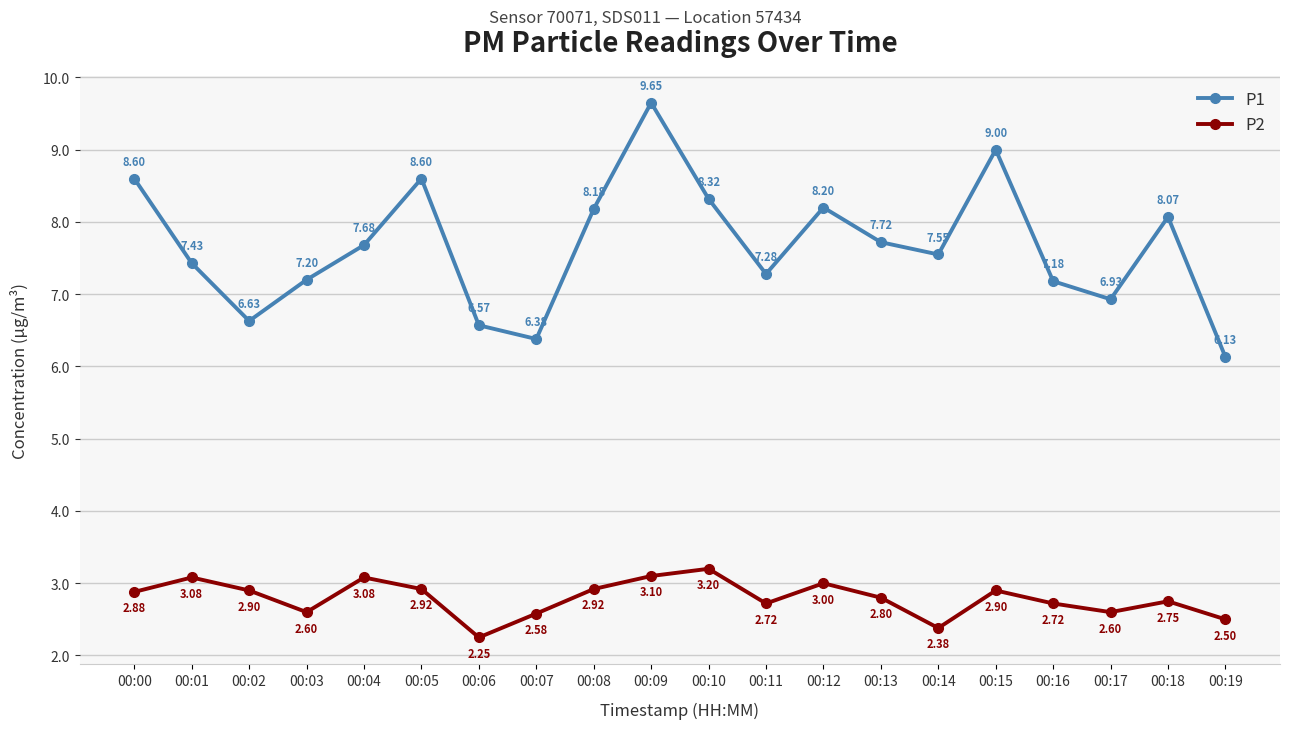

Is the value of P2 at 00:00 greater than the value of P1 at 00:04?

No